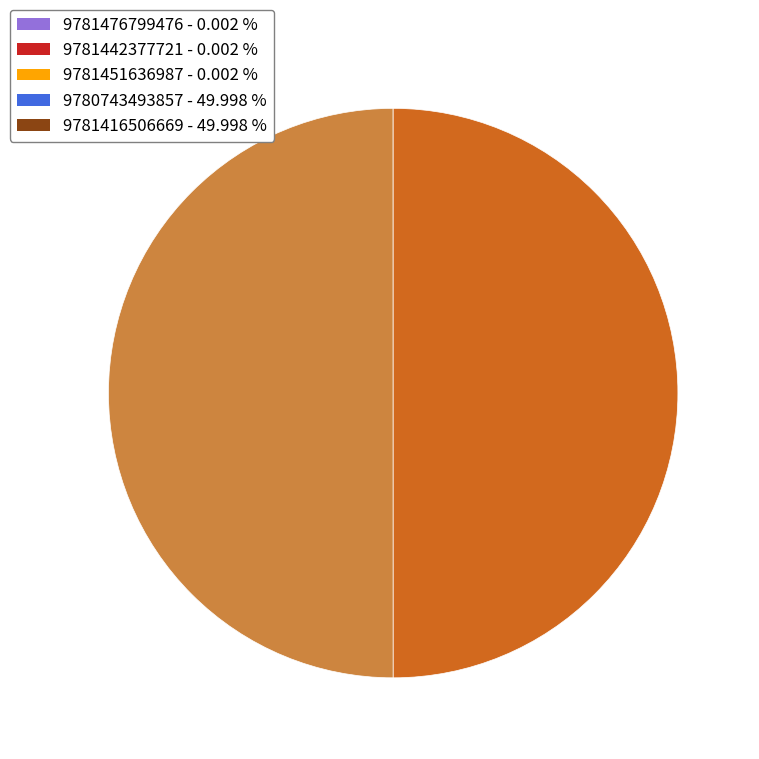

What is the ratio of the value at 9781416506669 - 49.998 % to the value at 9780743493857 - 49.998 %?

1.0